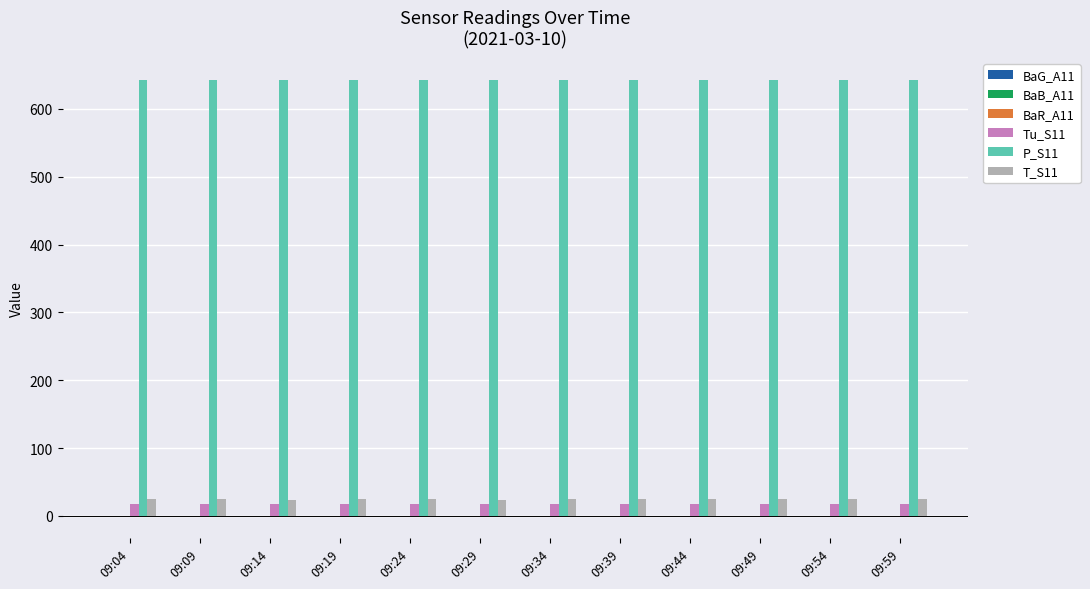

True or false: P_S11 has a value of 642.9 at 09:44.

True